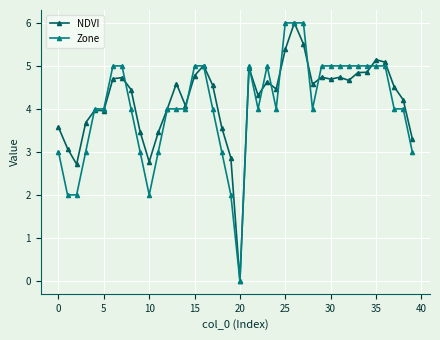

What is the difference between the second highest and minimum values in the NDVI series?

5.5